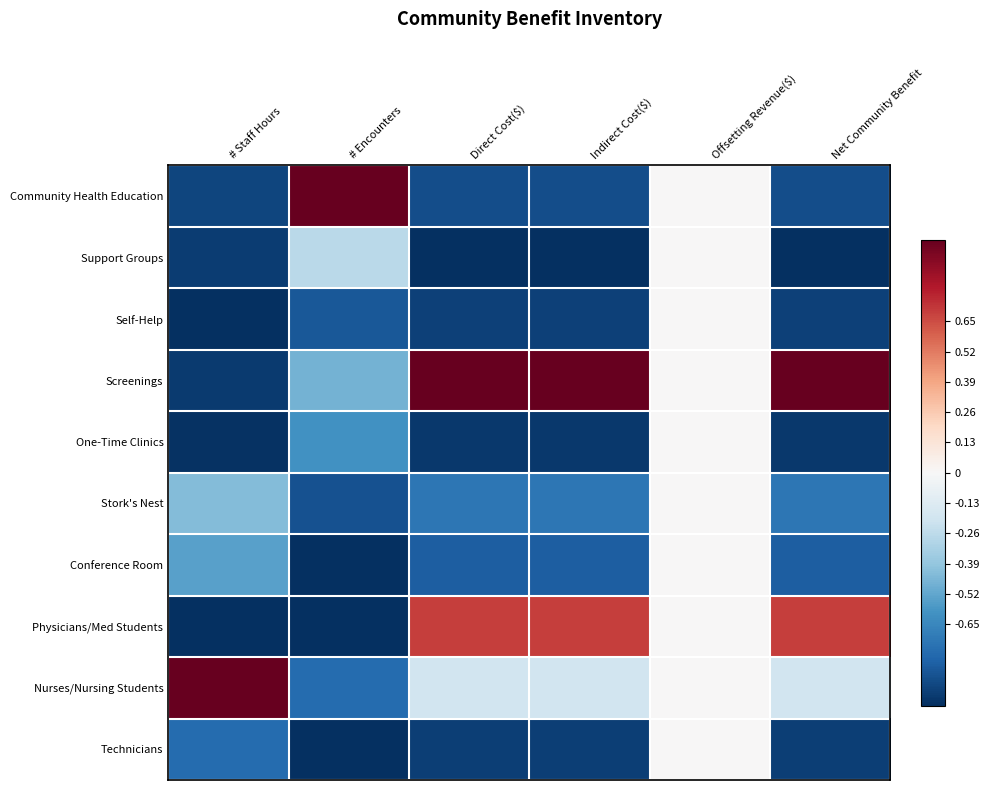

Reading left to right, extract all data points from this chart.

Community Health Education: # Staff Hours=-0.9	# Encounters=1.0	Direct Cost($)=-0.9	Indirect Cost($)=-0.9	Offsetting Revenue($)=0.0	Net Community Benefit=-0.9
Support Groups: # Staff Hours=-1.0	# Encounters=-0.3	Direct Cost($)=-1.0	Indirect Cost($)=-1.0	Offsetting Revenue($)=0.0	Net Community Benefit=-1.0
Self-Help: # Staff Hours=-1.0	# Encounters=-0.8	Direct Cost($)=-0.9	Indirect Cost($)=-0.9	Offsetting Revenue($)=0.0	Net Community Benefit=-0.9
Screenings: # Staff Hours=-1.0	# Encounters=-0.5	Direct Cost($)=1.0	Indirect Cost($)=1.0	Offsetting Revenue($)=0.0	Net Community Benefit=1.0
One-Time Clinics: # Staff Hours=-1.0	# Encounters=-0.6	Direct Cost($)=-1.0	Indirect Cost($)=-1.0	Offsetting Revenue($)=0.0	Net Community Benefit=-1.0
Stork's Nest: # Staff Hours=-0.4	# Encounters=-0.9	Direct Cost($)=-0.7	Indirect Cost($)=-0.7	Offsetting Revenue($)=0.0	Net Community Benefit=-0.7
Conference Room: # Staff Hours=-0.5	# Encounters=-1.0	Direct Cost($)=-0.8	Indirect Cost($)=-0.8	Offsetting Revenue($)=0.0	Net Community Benefit=-0.8
Physicians/Med Students: # Staff Hours=-1.0	# Encounters=-1.0	Direct Cost($)=0.7	Indirect Cost($)=0.7	Offsetting Revenue($)=0.0	Net Community Benefit=0.7
Nurses/Nursing Students: # Staff Hours=1.0	# Encounters=-0.8	Direct Cost($)=-0.2	Indirect Cost($)=-0.2	Offsetting Revenue($)=0.0	Net Community Benefit=-0.2
Technicians: # Staff Hours=-0.8	# Encounters=-1.0	Direct Cost($)=-0.9	Indirect Cost($)=-0.9	Offsetting Revenue($)=0.0	Net Community Benefit=-0.9